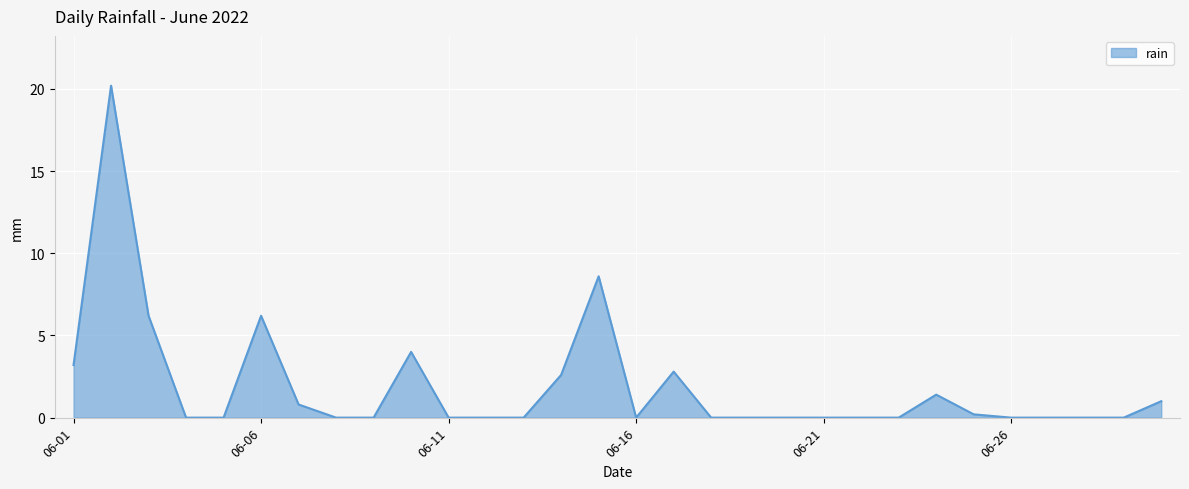

What is the greatest value displayed?

20.2